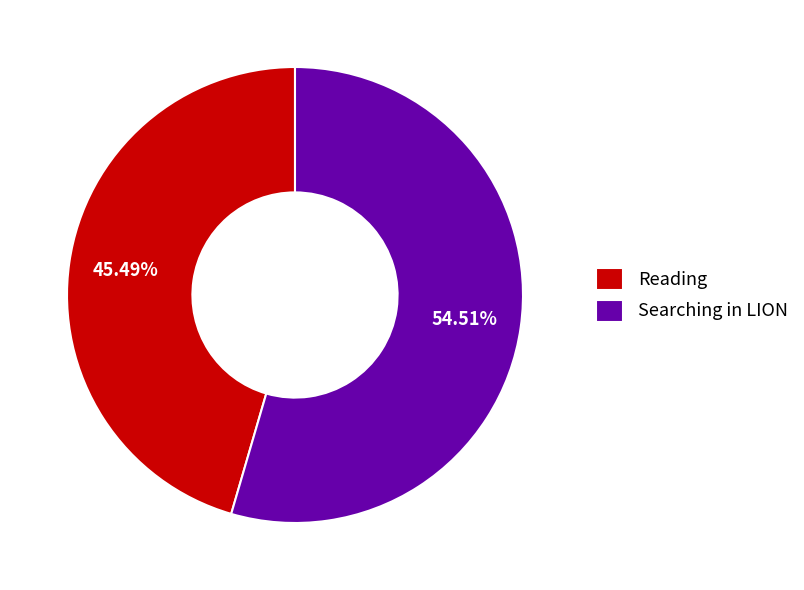

Between Searching in LION and Reading, which is larger?

Searching in LION